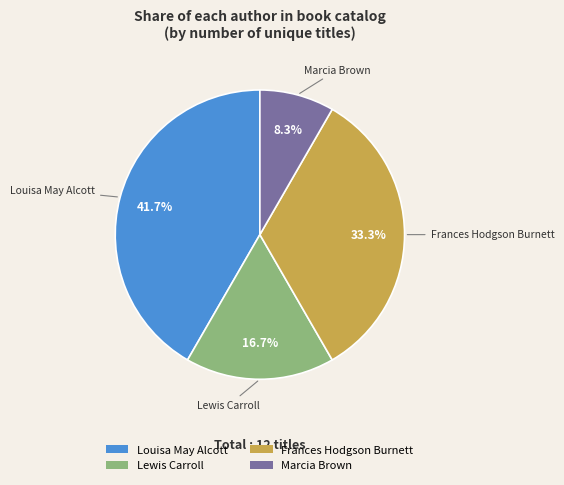

To the nearest percent, what is the difference between the largest and smallest slice percentages?

33%